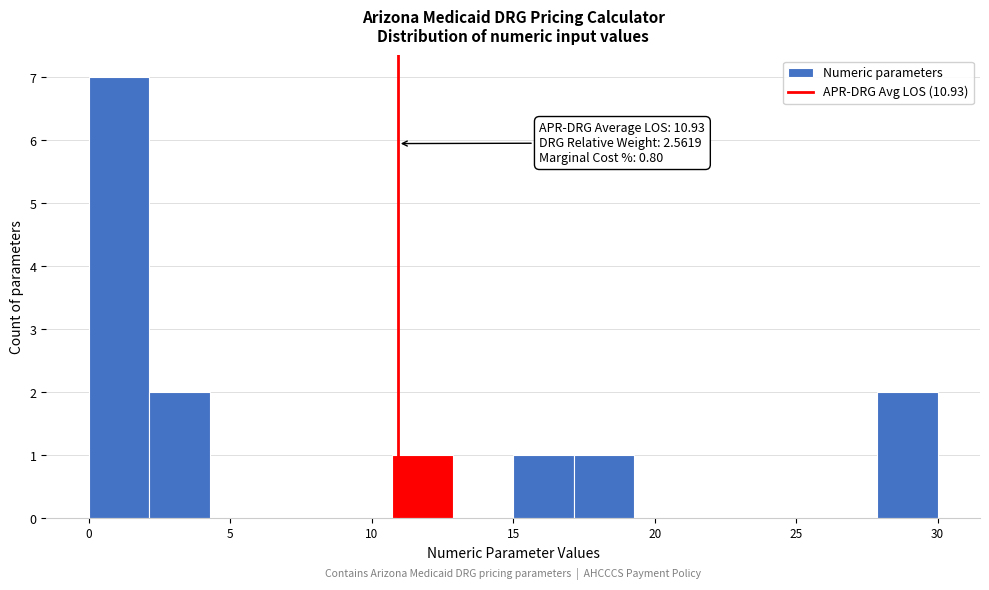

Which range on the x-axis has the tallest bar?

0.0 to 2.0